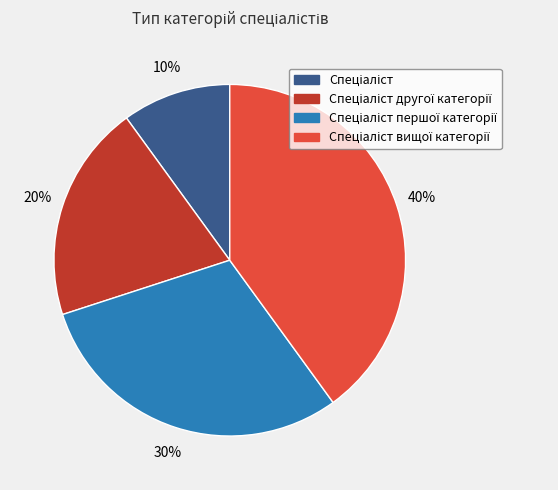

To the nearest percent, what is the difference between the largest and smallest slice percentages?

30%